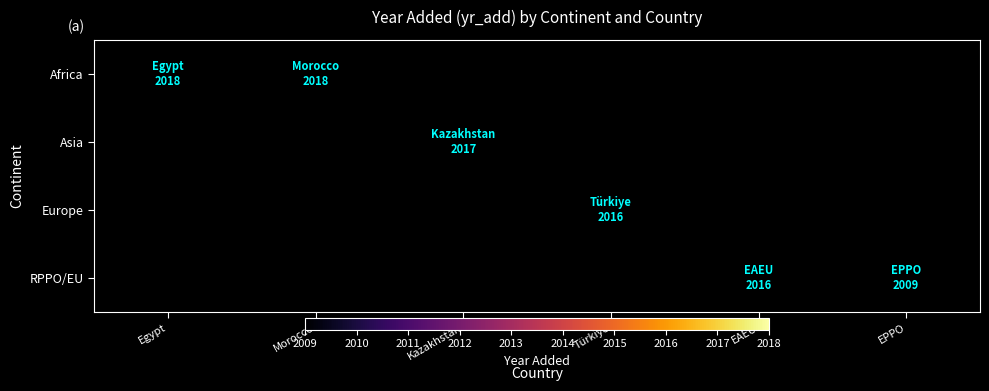

Which has a higher value, EPPO or Morocco?

Morocco